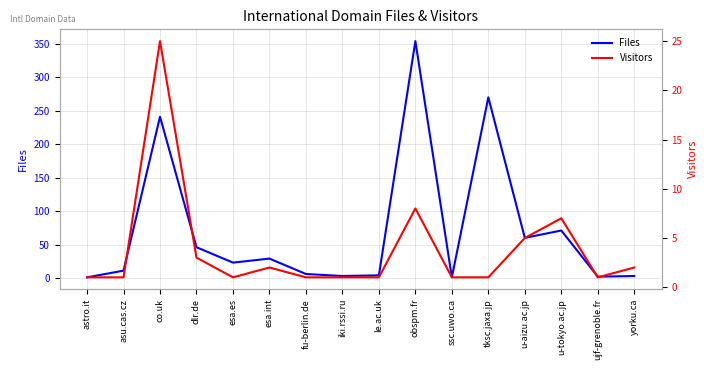

Which label corresponds to the smallest value in the chart?

astro.it